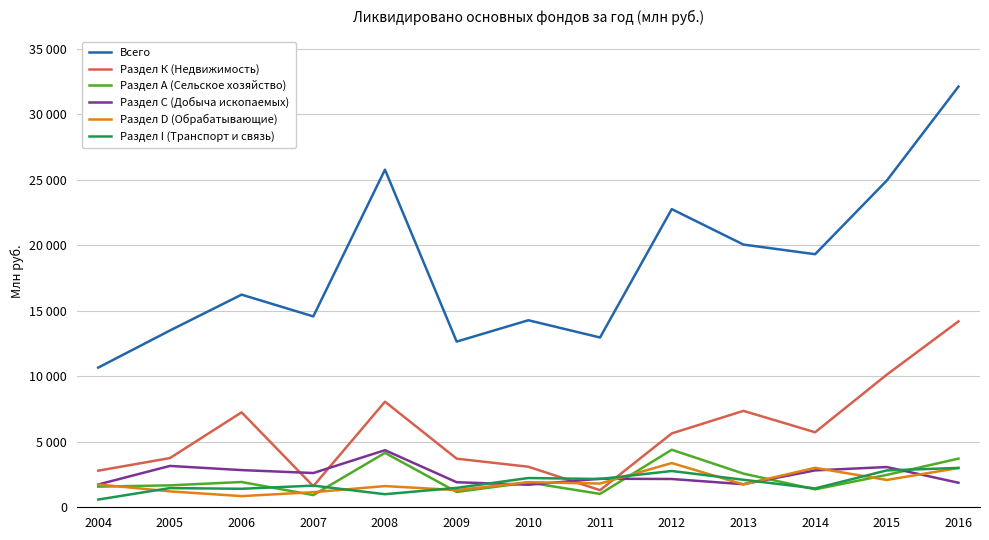

Does the chart display data point markers on the line(s)?

No